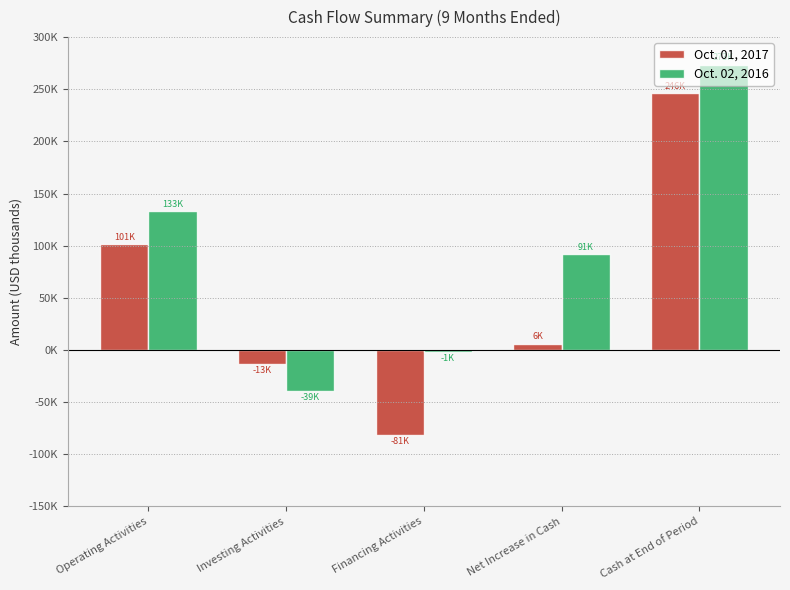

What is the value of the Oct. 02, 2016 bar at the 5th from the left?

273720